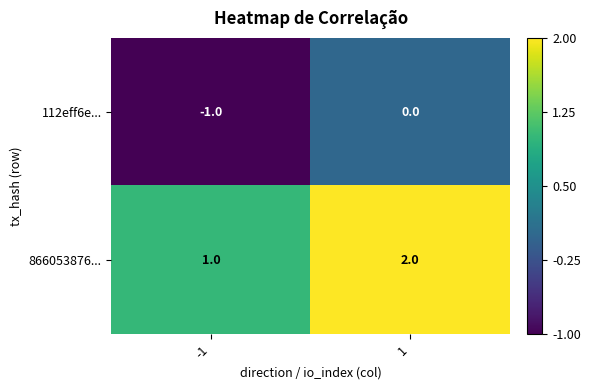

Which category has the highest value across all series?

1